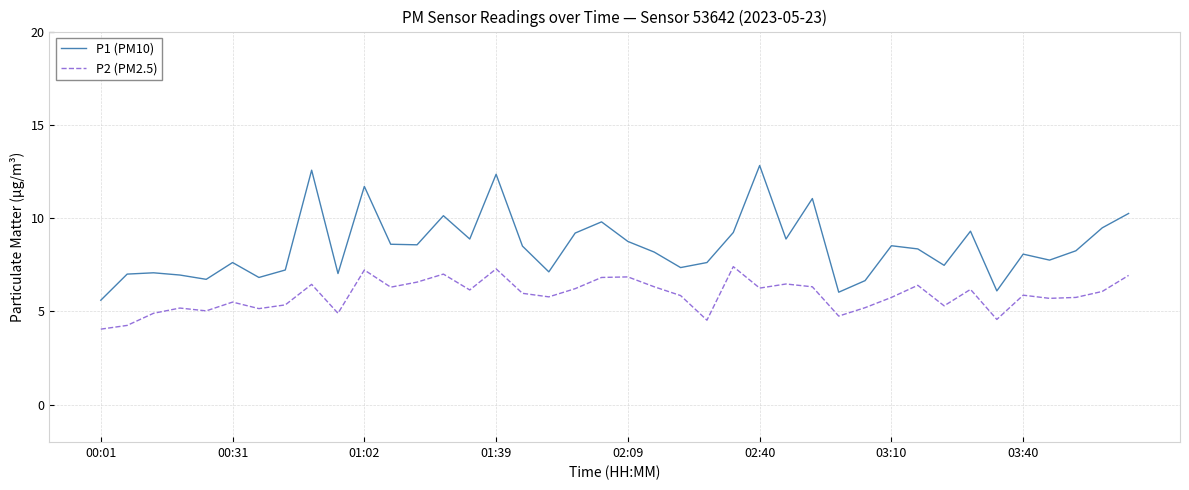

True or false: P2 (PM2.5) and P1 (PM10) cross at least once.

False